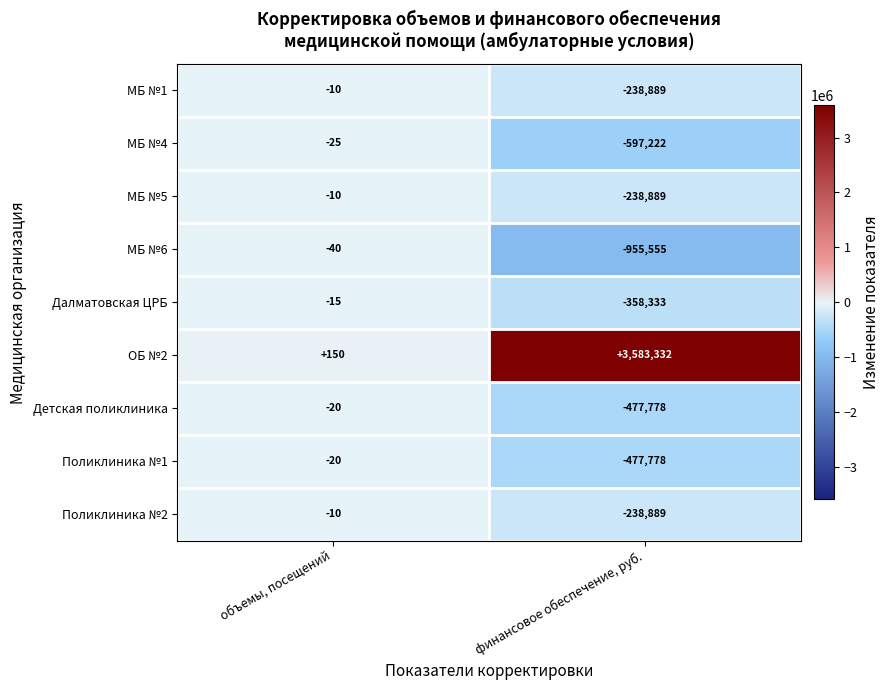

List the labels in order of Детская поликлиника value, smallest first.

финансовое обеспечение, руб., объемы, посещений